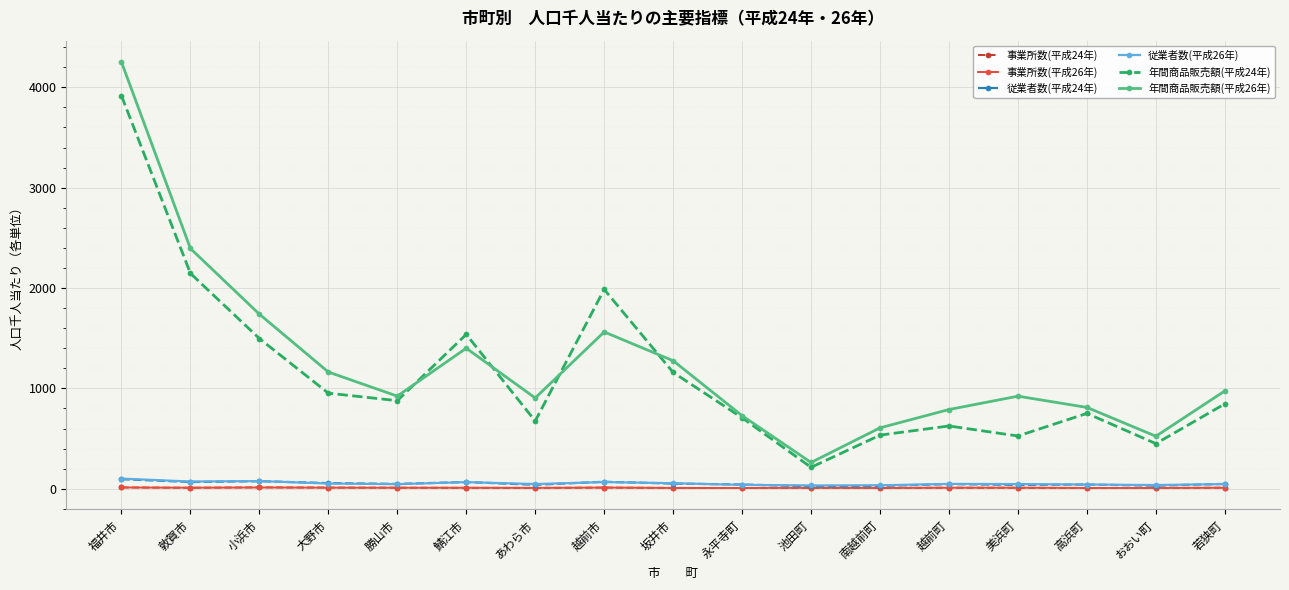

Which series has the widest spread of values?

年間商品販売額(平成26年)